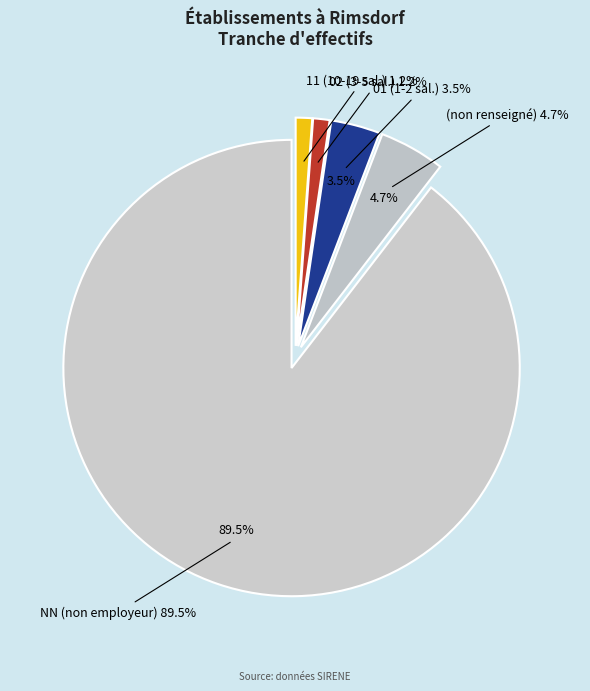

To the nearest percent, what is the difference between the 12 and 03 slice percentages?

2%